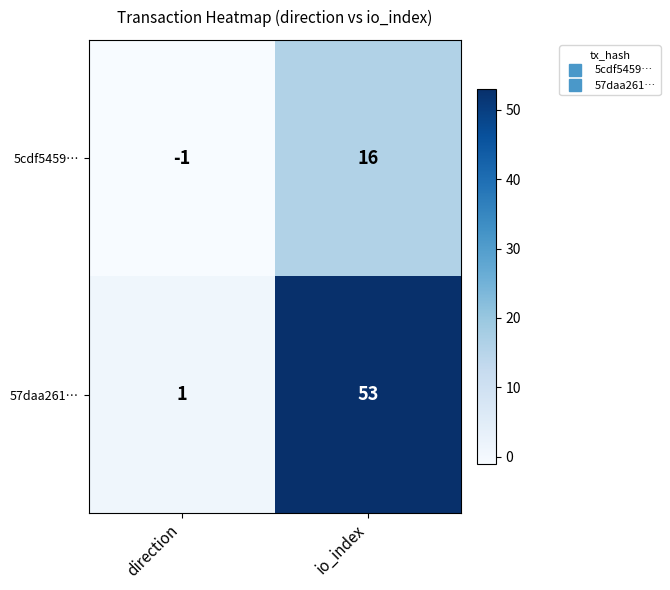

List the series in order of their peak value, highest first.

57daa261…, 5cdf5459…